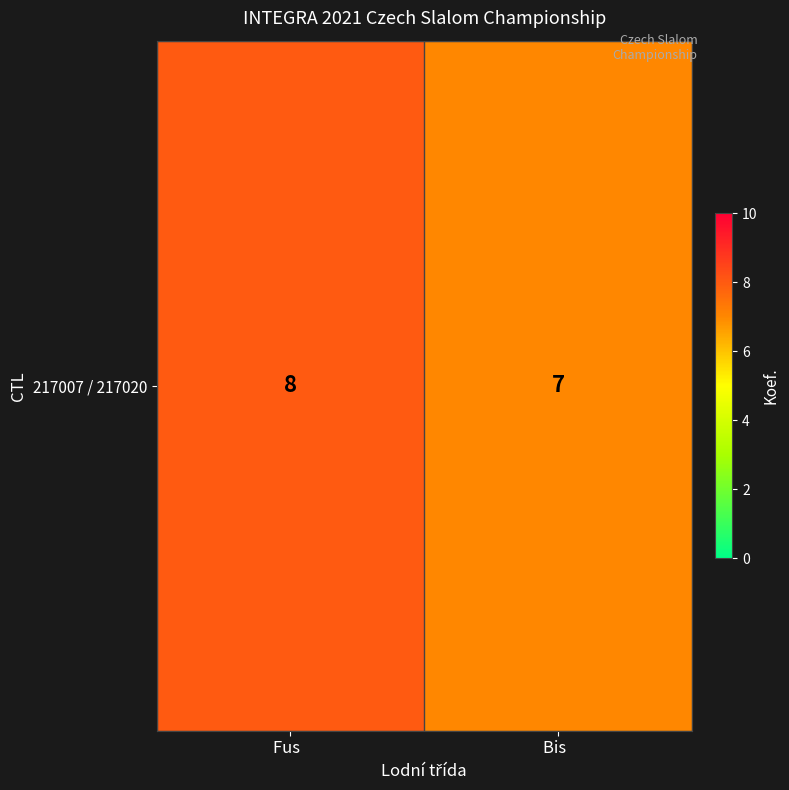

Which category has the highest value across all series?

Fus  